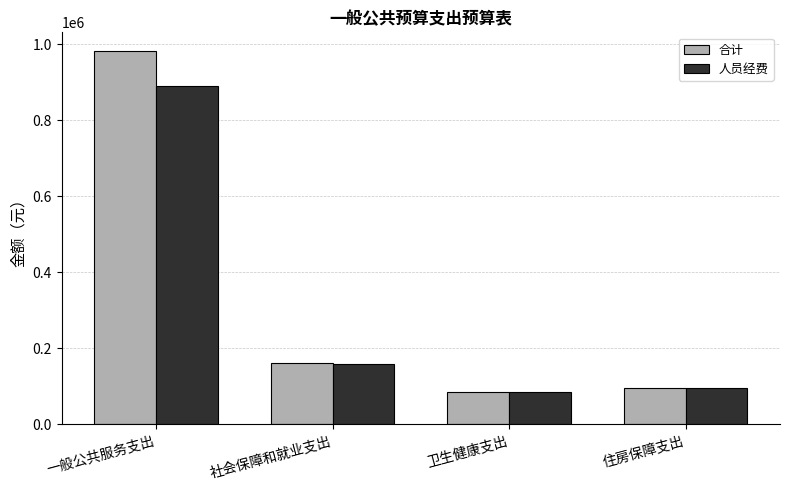

What position from the left is 住房保障支出?

4